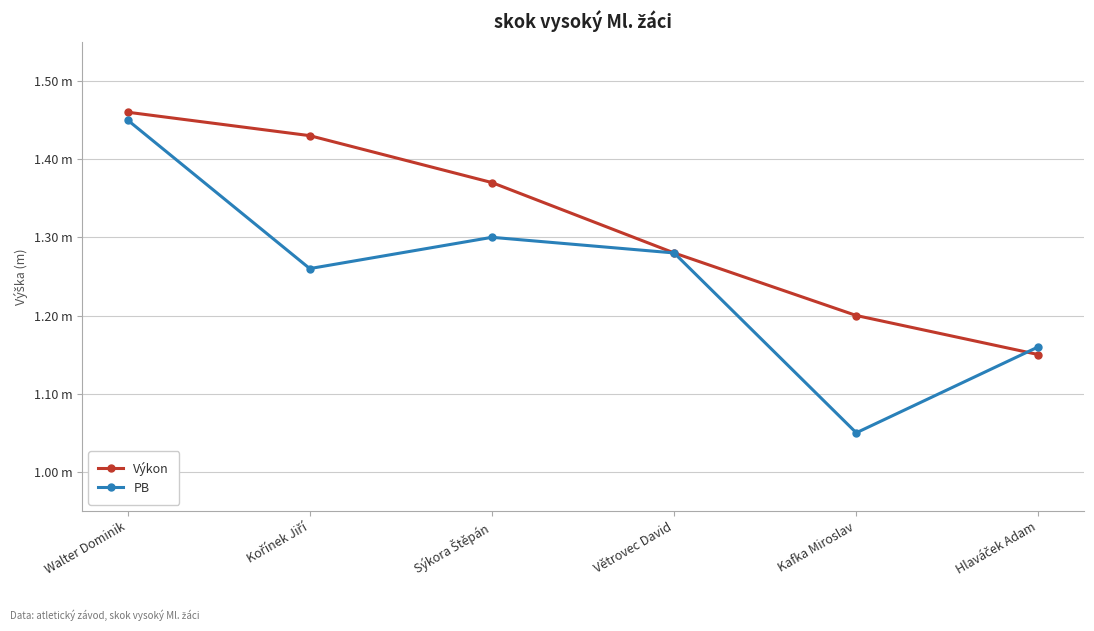

Which label corresponds to the smallest value in the chart?

Kafka Miroslav